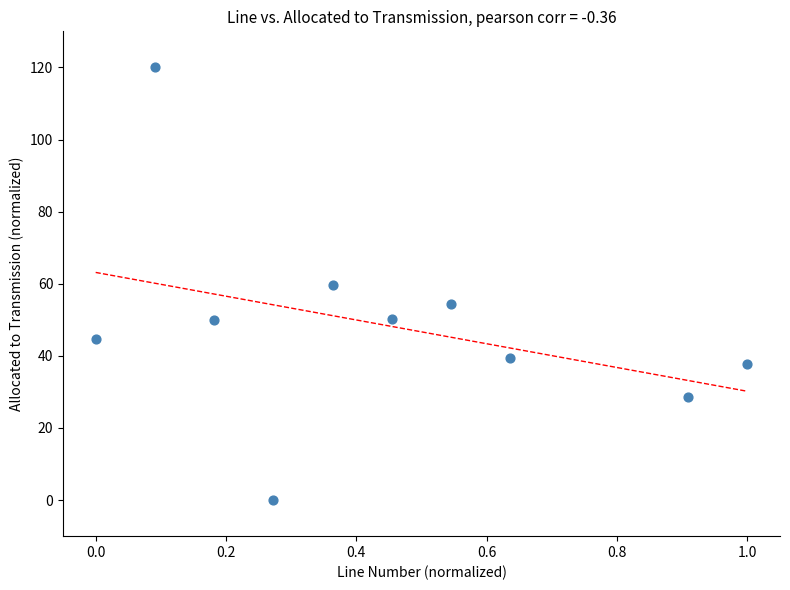

What is the range of Y values (max minus min)?

120.0